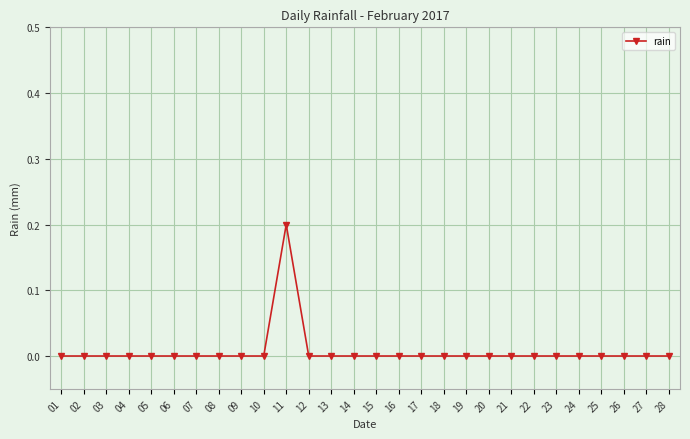

Does the chart display data point markers on the line(s)?

Yes